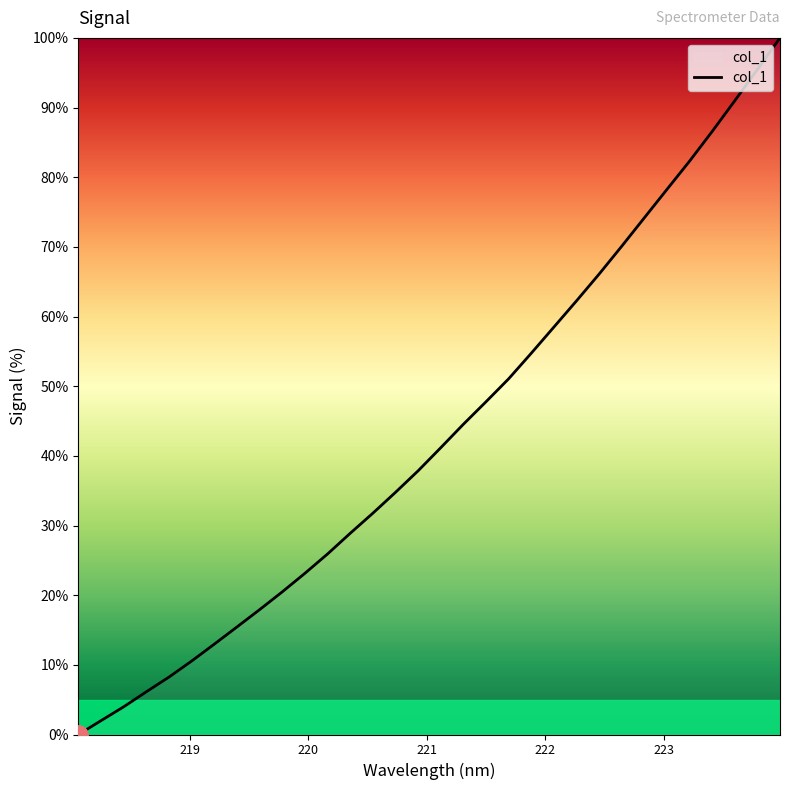

Reading left to right, what are all the values shown in this chart?

0.0	2.0	4.0	6.1	8.3	10.6	13.0	15.4	17.9	20.5	23.1	25.9	28.9	31.8	34.8	37.9	41.2	44.5	47.8	51.1	54.7	58.5	62.3	66.1	70.1	74.2	78.3	82.3	86.6	91.0	95.5	100.0